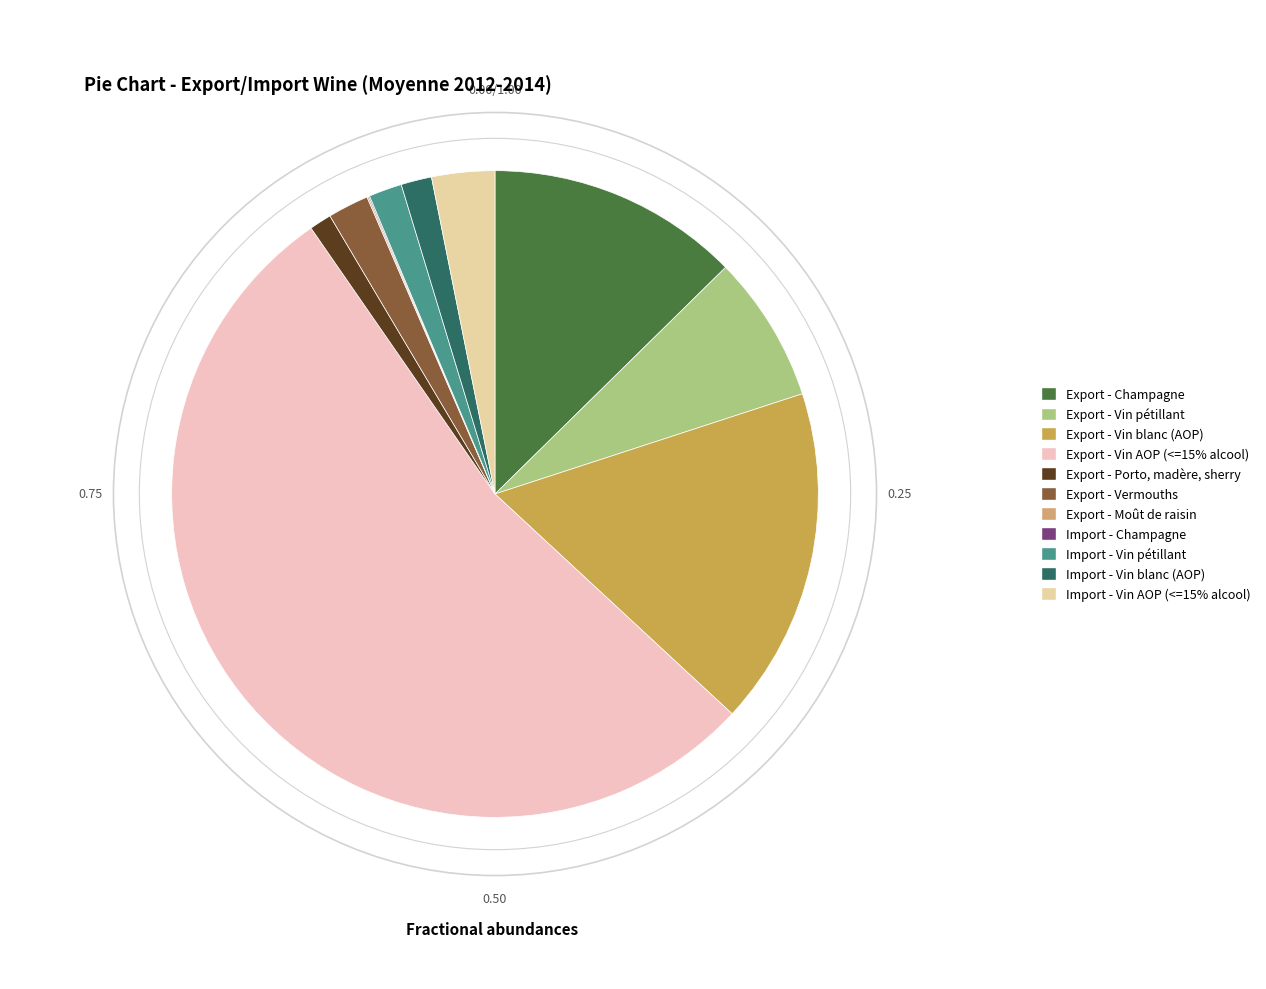

Is it true that Import - Vin pétillant is 2% of the pie?

True